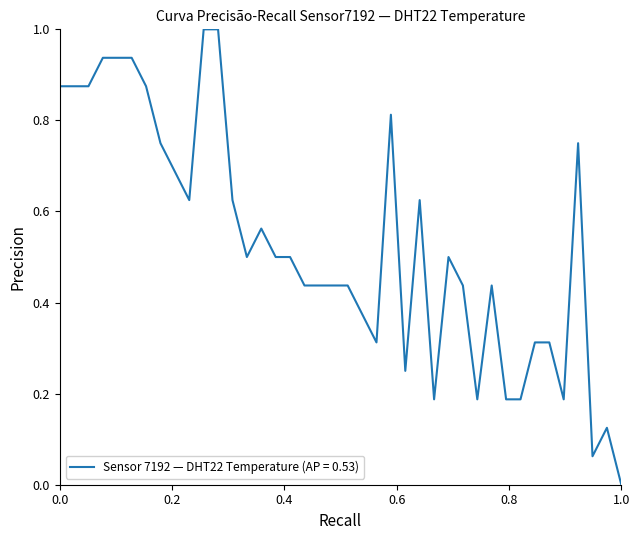

What is the difference between the maximum and minimum values?

1.0